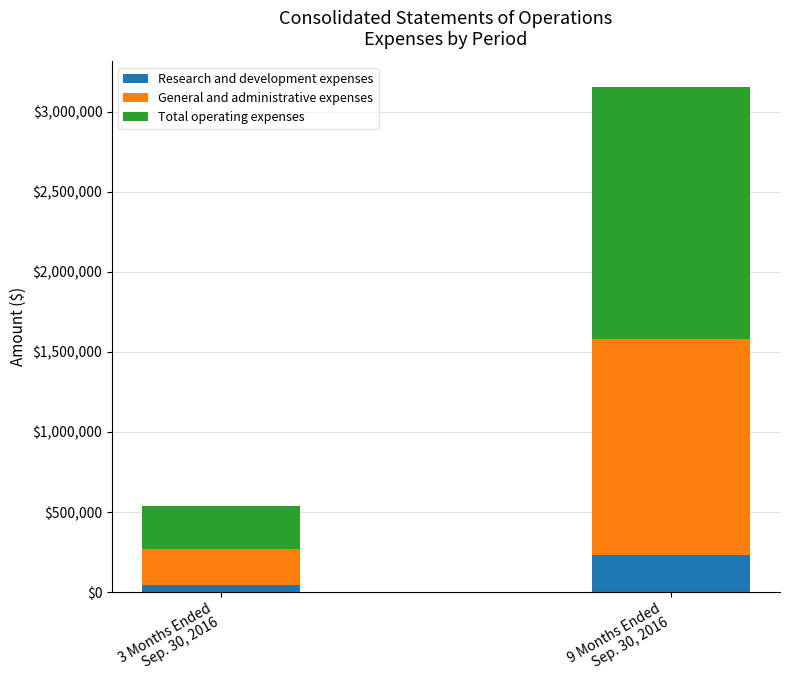

What is the total value across all series at 3 Months Ended
Sep. 30, 2016?

538426